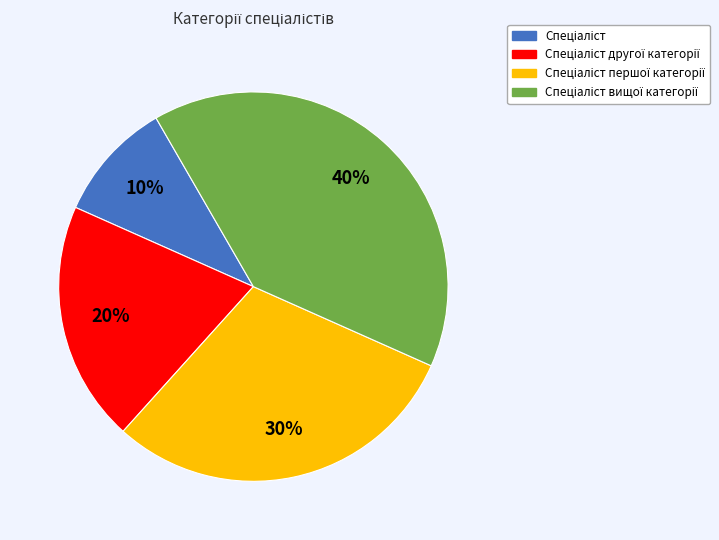

To the nearest percent, what is the average slice percentage?

25%